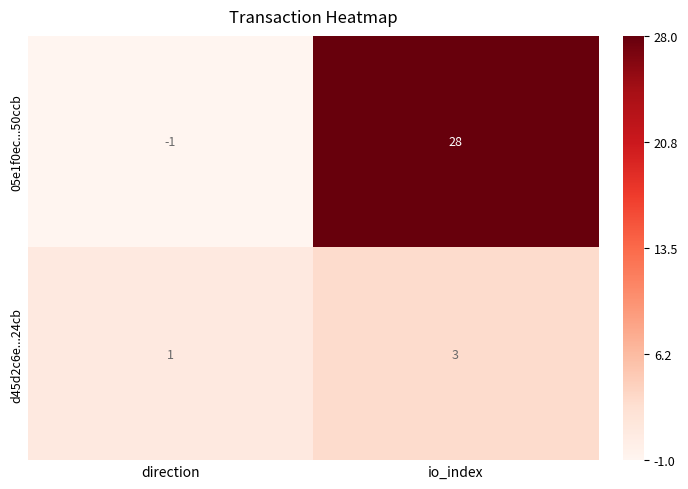

How many distinct data groups are displayed?

2